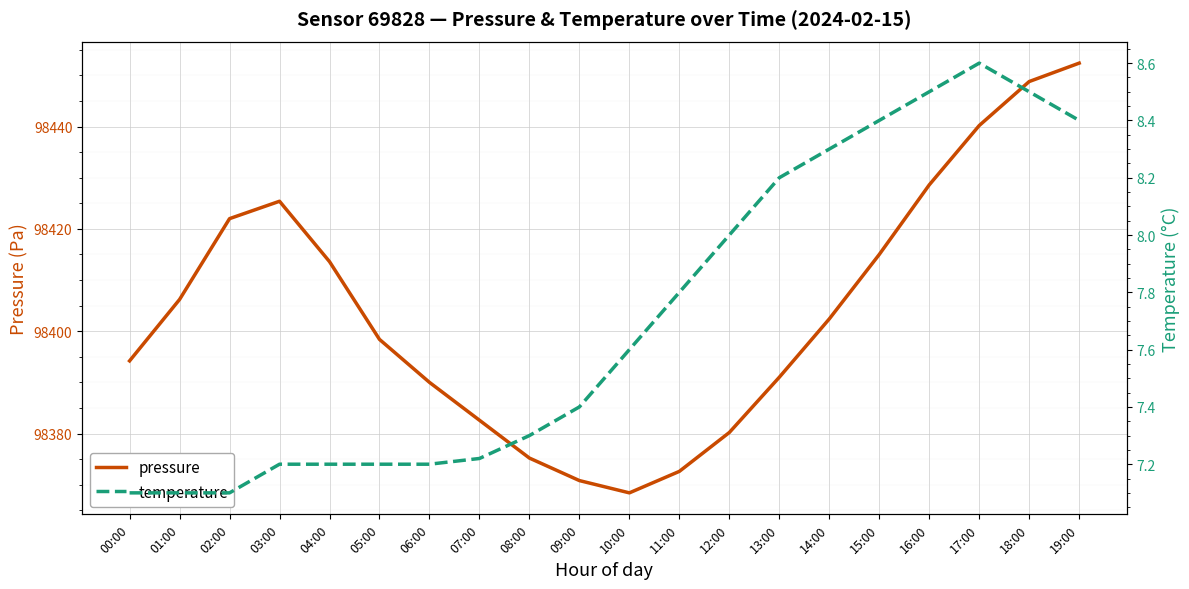

At how many categories does at least one series exceed 15683?

20